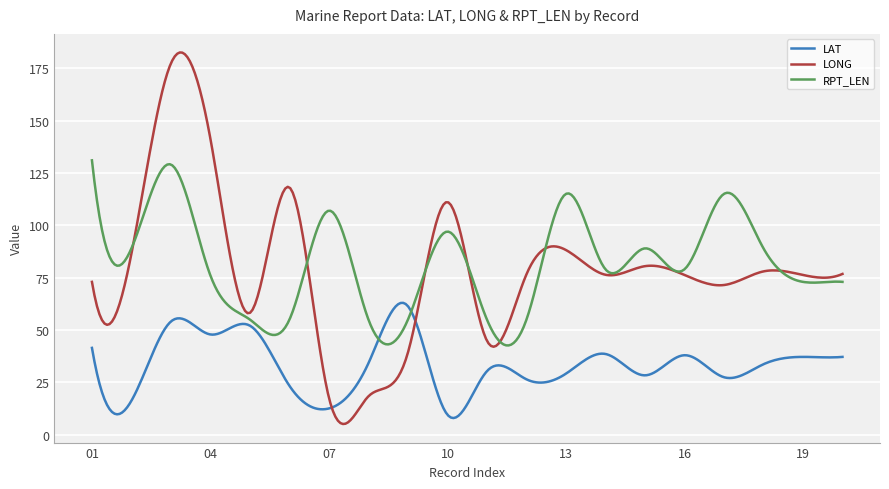

After their last crossing, which series has the higher values: RPT_LEN or LAT?

RPT_LEN